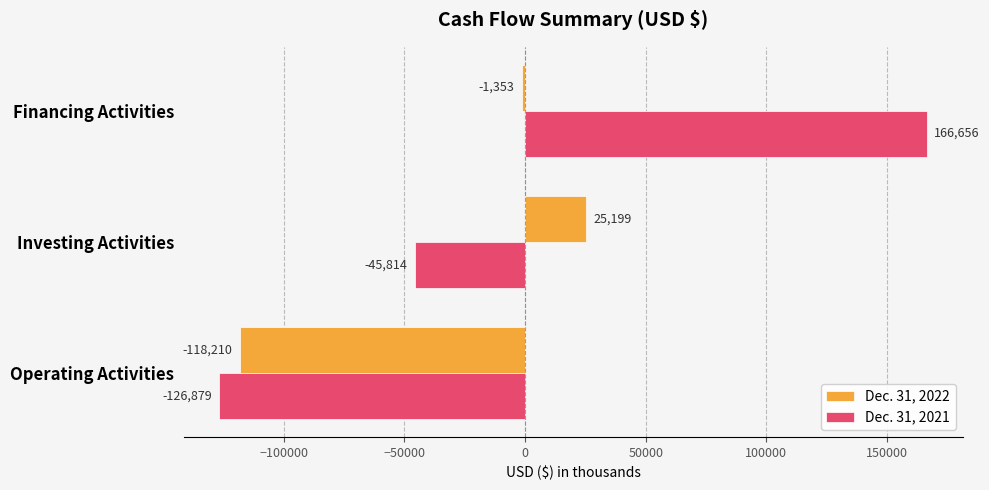

What is the difference between the maximum and second lowest values in the Dec. 31, 2021 series?

212470